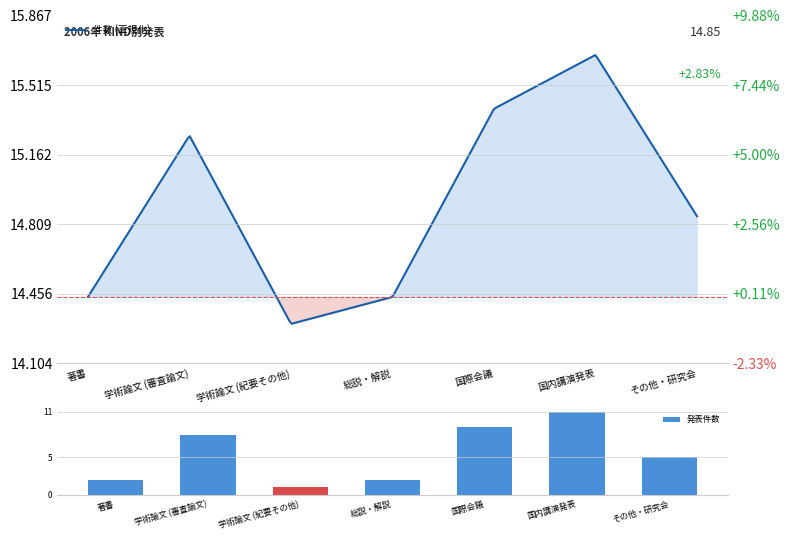

List the labels in order of value, smallest first.

学術論文 (紀要その他), 著書, 総説・解説, その他・研究会, 学術論文 (審査論文), 国際会議, 国内講演発表